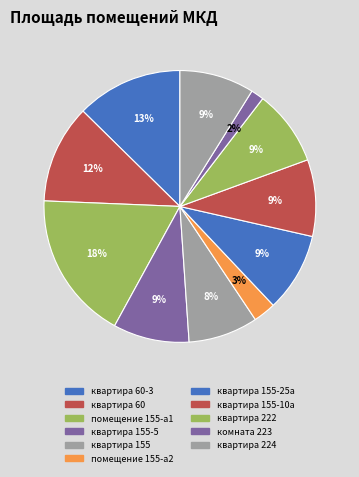

Count the number of slices in the pie.

11